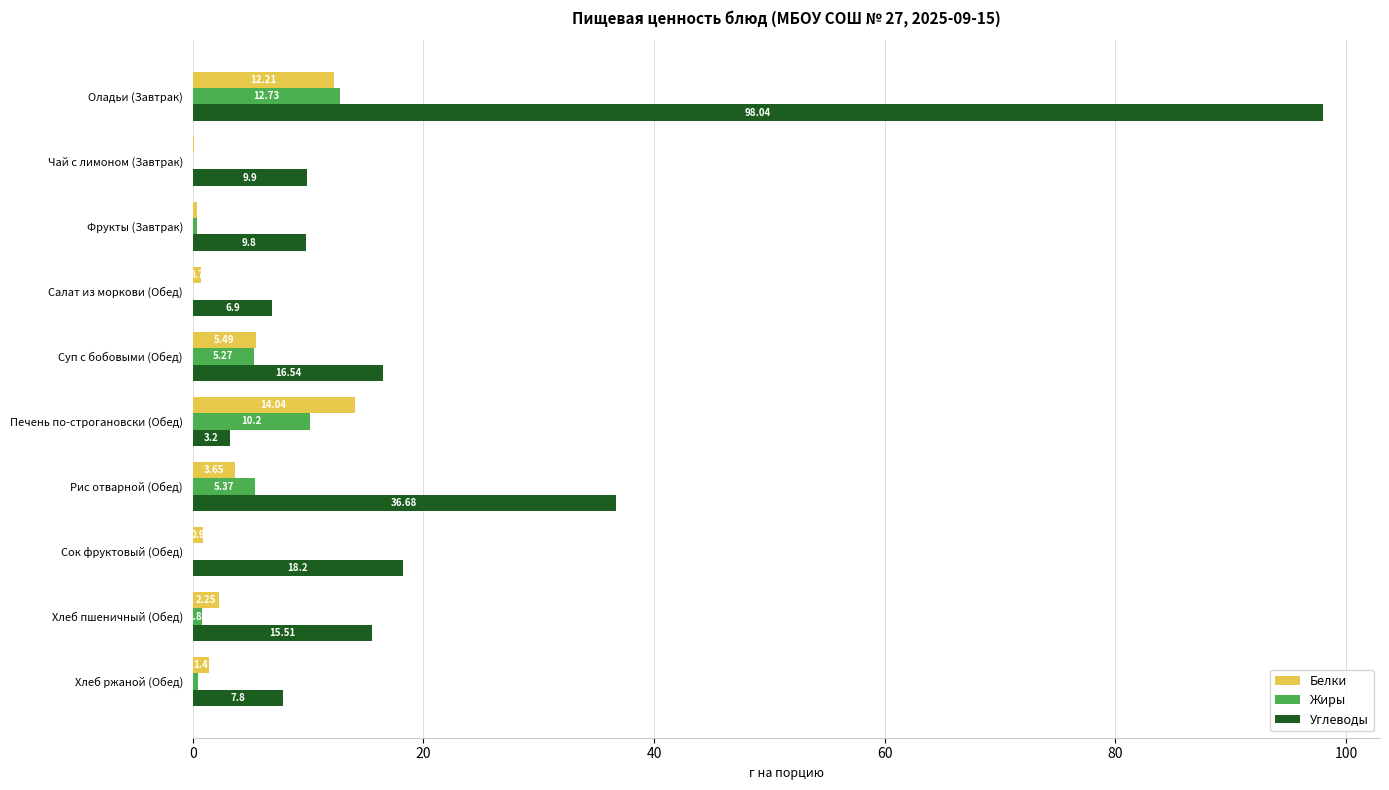

What is the highest value of the Углеводы series?

98.0